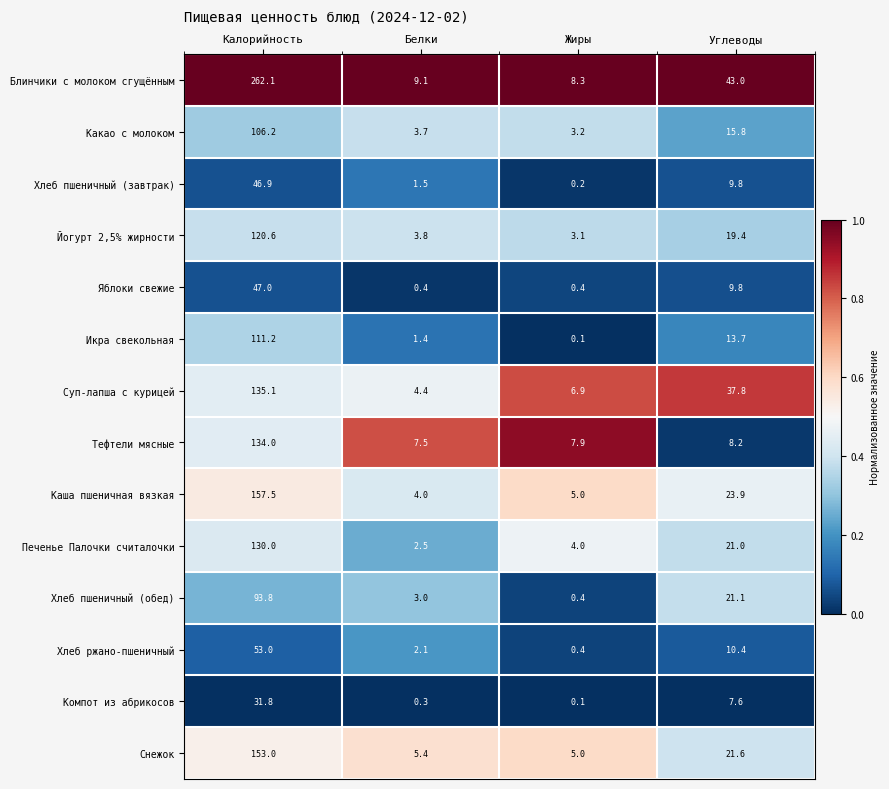

What is the average value of the Яблоки свежие series?

14.4